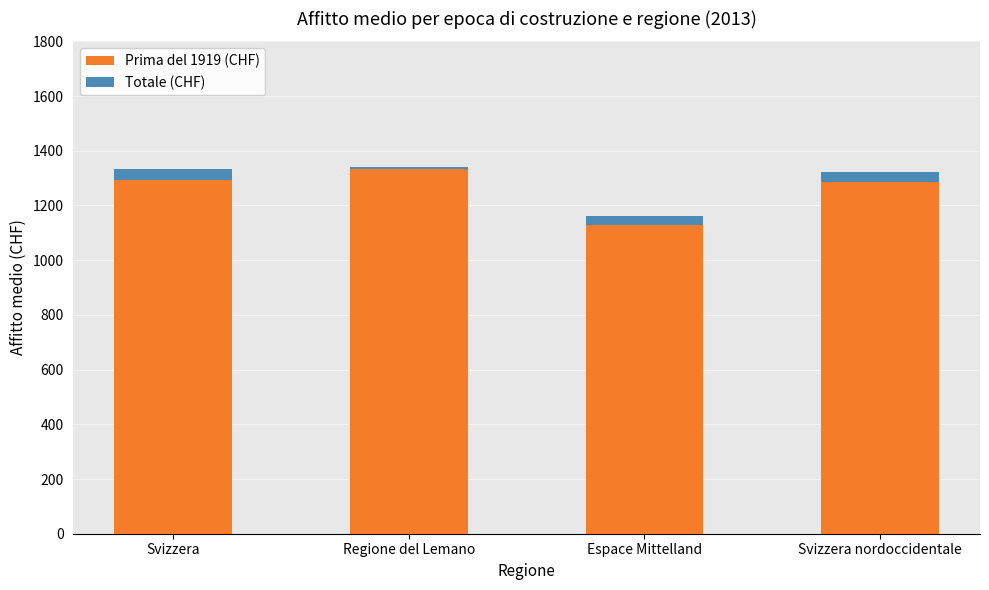

How many values in the Prima del 1919 (CHF) series exceed 1292?

1